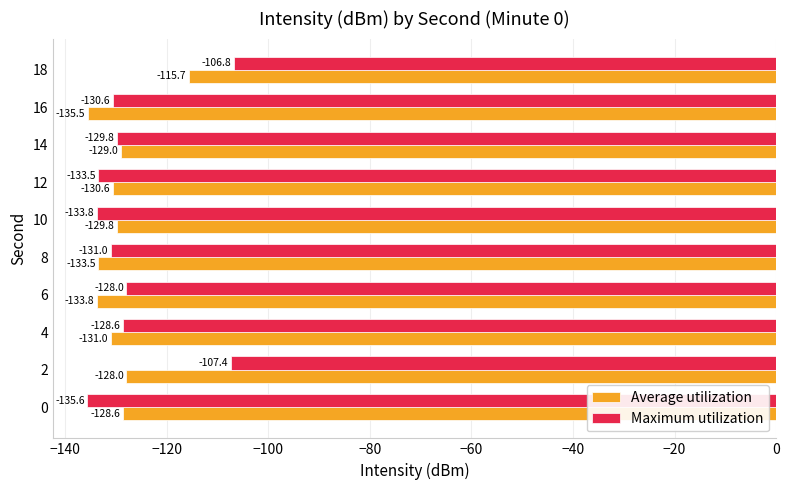

Rank the series by their maximum value, from highest to lowest.

Maximum utilization, Average utilization